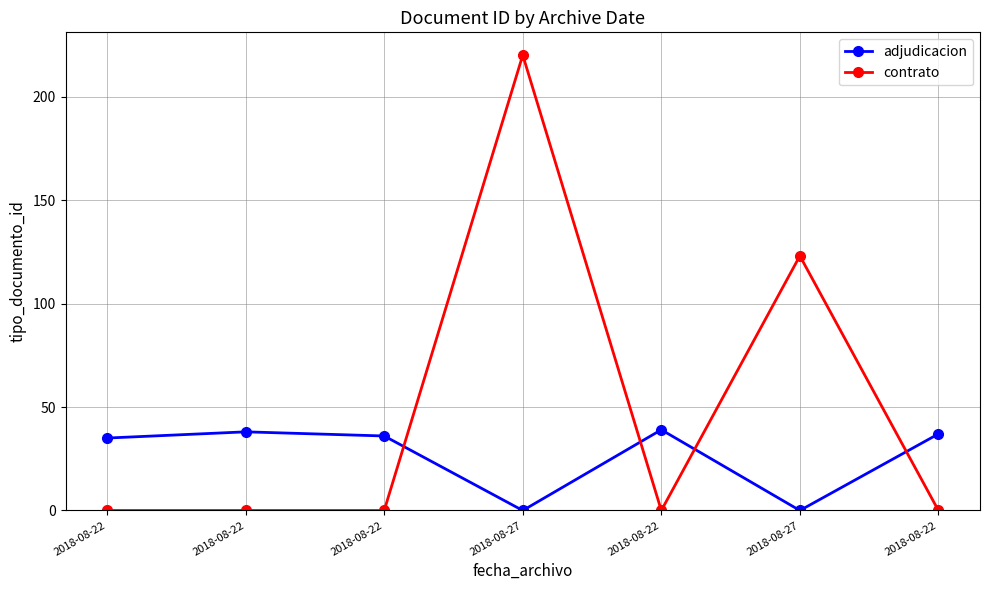

How many categories are shown in the chart?

7